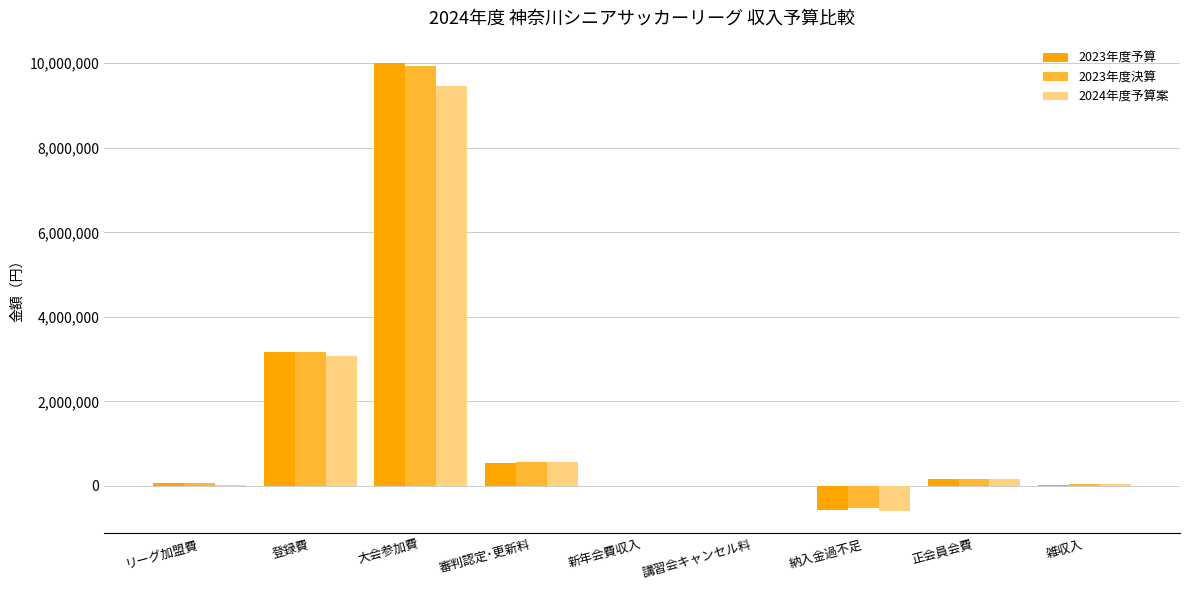

What is the maximum value for 2023年度決算?

9937000